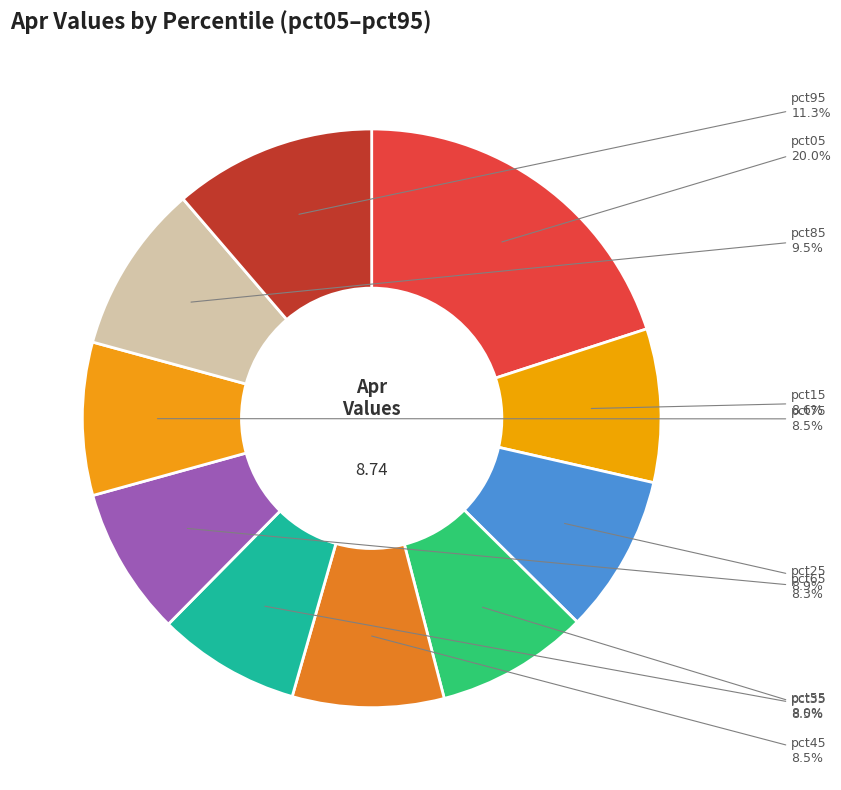

Which slice is the largest?

pct05